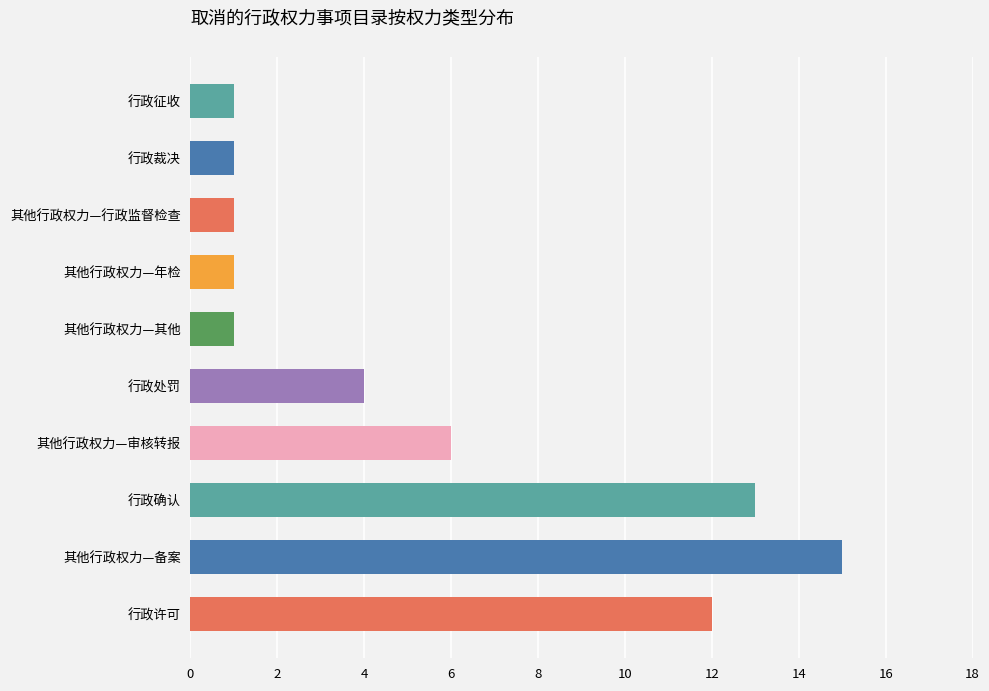

How many bars are there in total?

10